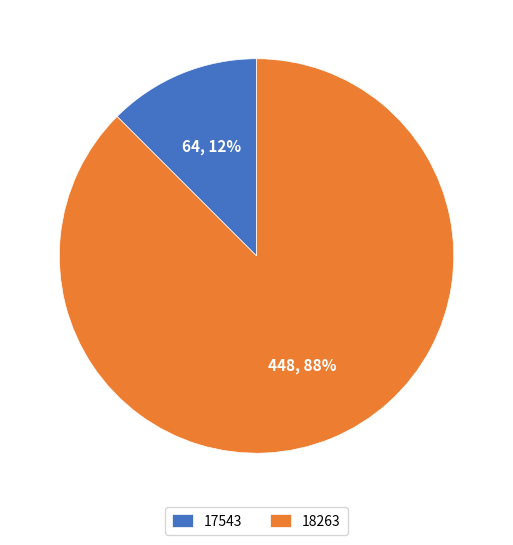

Rank the categories by value from lowest to highest.

17543, 18263